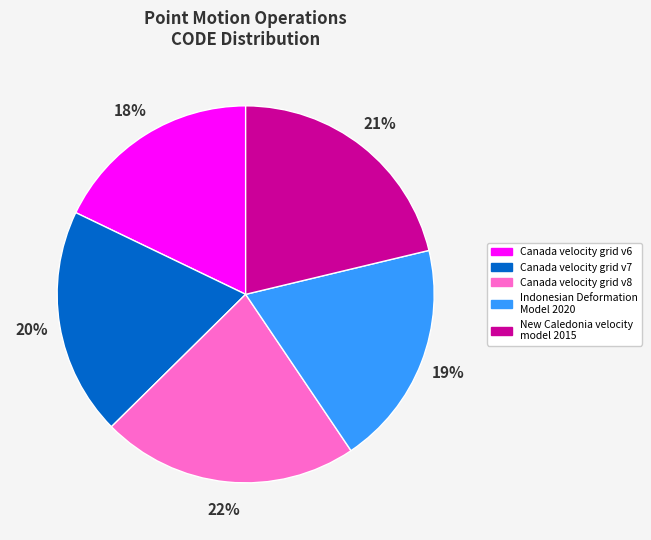

Does any single category account for the majority?

No